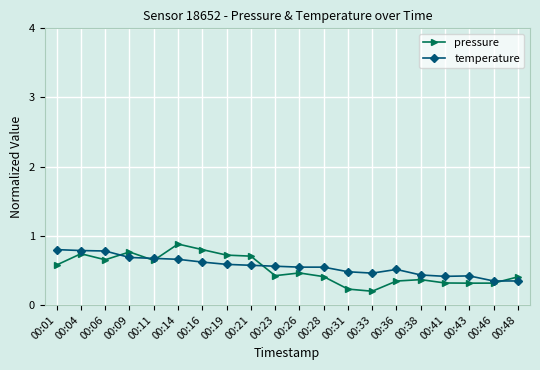

What are all the series names shown in the legend?

pressure, temperature